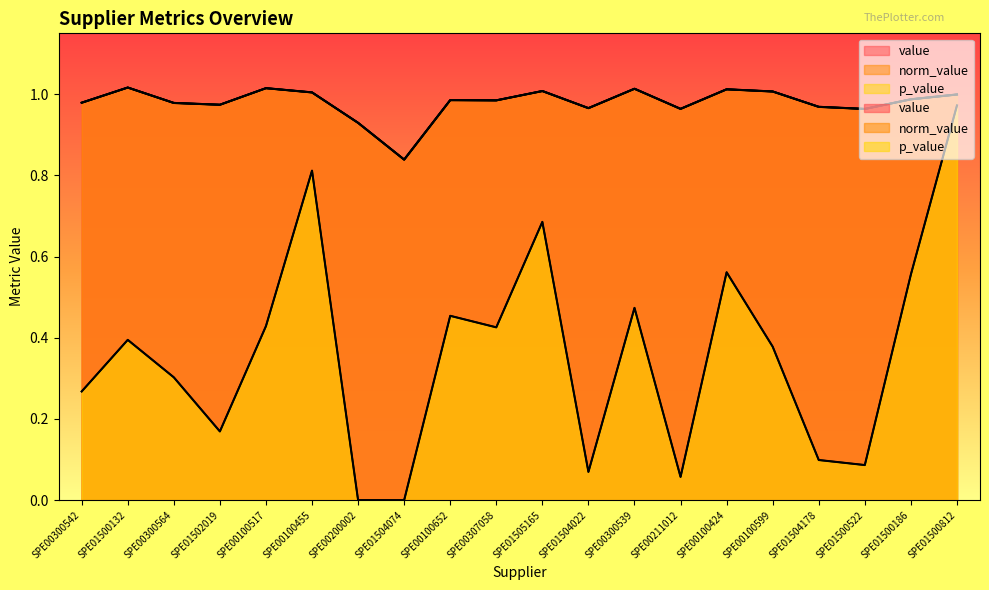

Reading left to right, what are all the values shown in this chart?

value: 1.0	1.0	1.0	1.0	1.0	1.0	0.9	0.8	1.0	1.0	1.0	1.0	1.0	1.0	1.0	1.0	1.0	1.0	1.0	1.0
norm_value: 1.0	1.0	1.0	1.0	1.0	1.0	0.9	0.8	1.0	1.0	1.0	1.0	1.0	1.0	1.0	1.0	1.0	1.0	1.0	1.0
p_value: 0.3	0.4	0.3	0.2	0.4	0.8	0.0	0.0	0.5	0.4	0.7	0.1	0.5	0.1	0.6	0.4	0.1	0.1	0.6	1.0